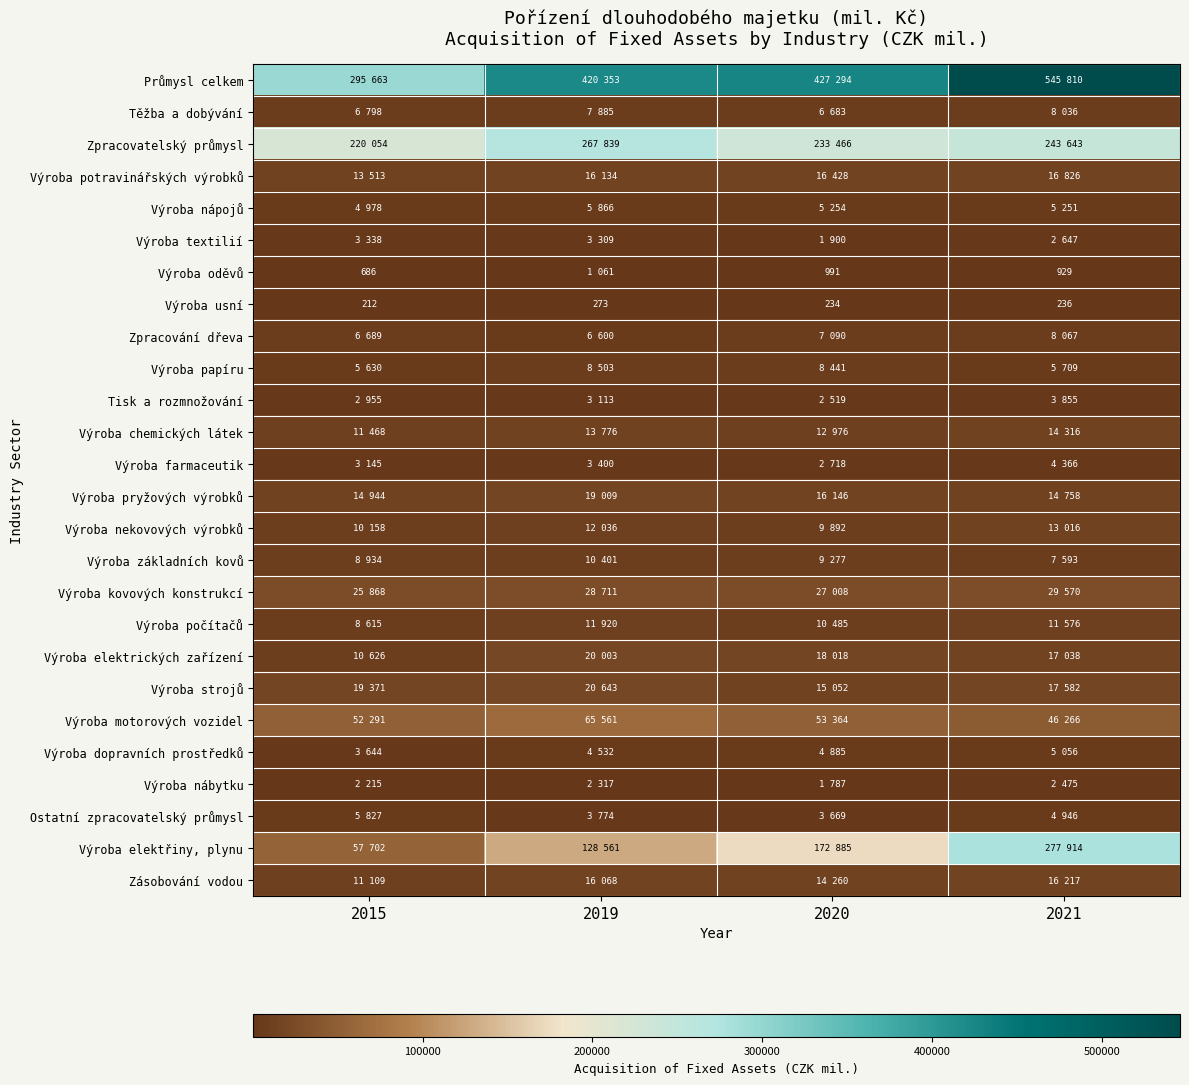

At which label does Výroba usní reach its minimum?

2015